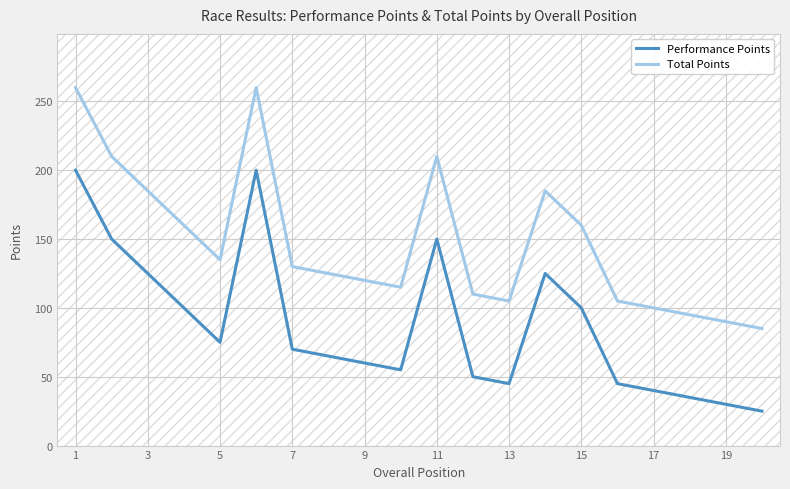

List the series in order of their overall mean, lowest first.

Performance Points, Total Points